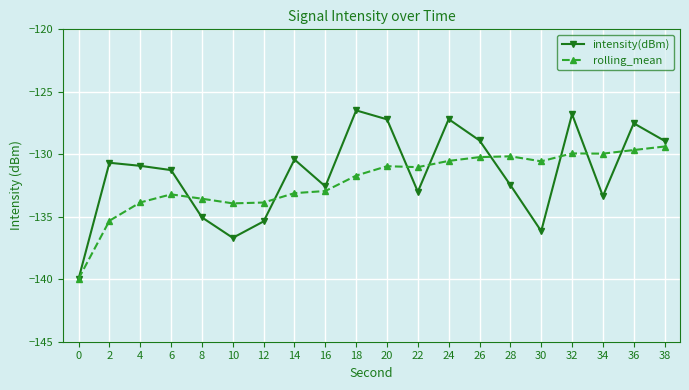

What is the total value across all series at 14?

-263.5